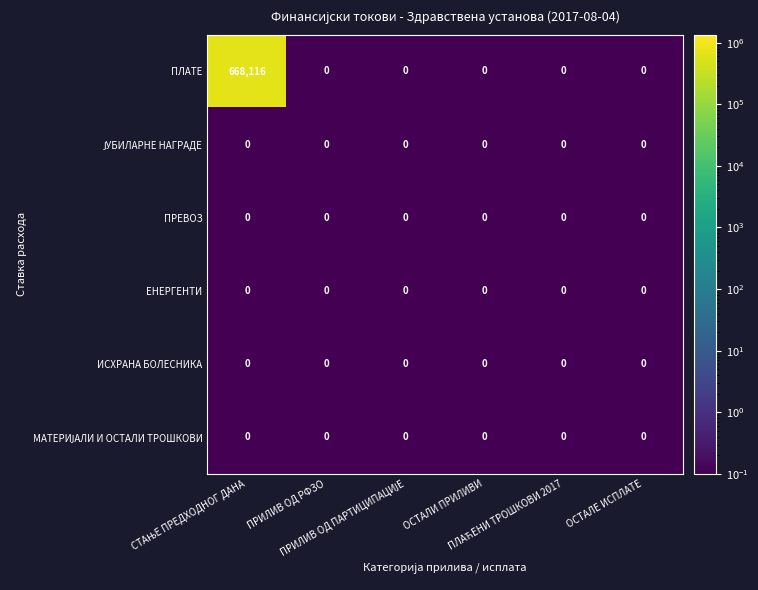

What is the average value of the ПЛАТЕ series?

111353